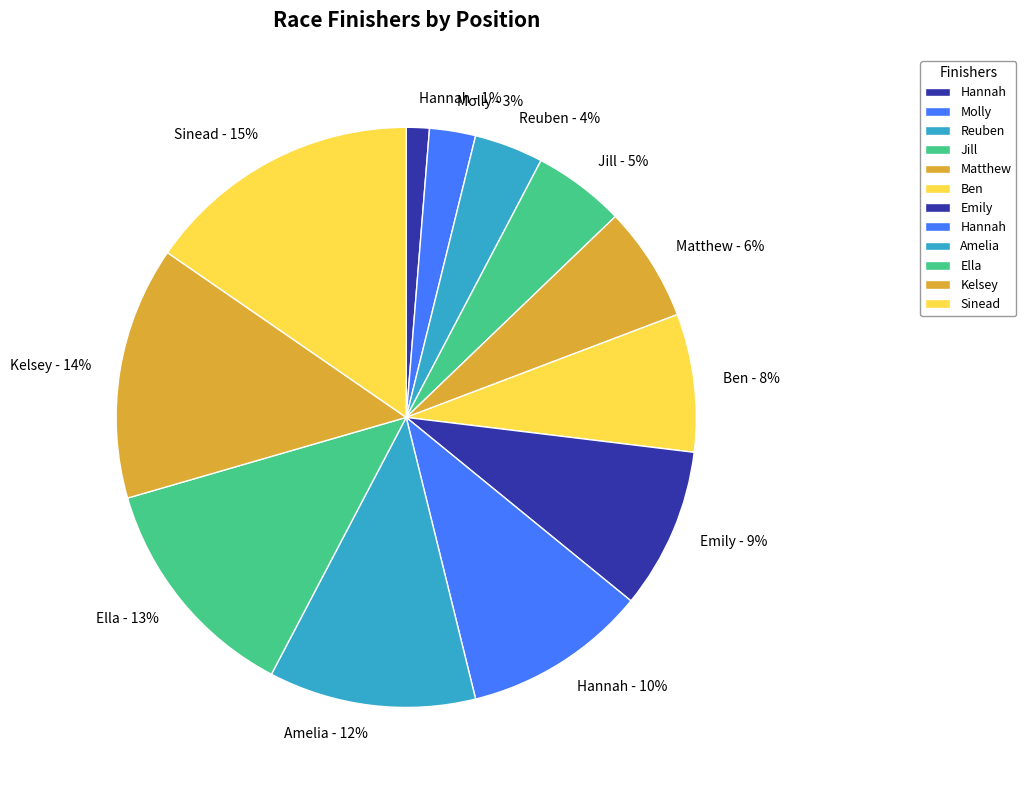

Rank the categories by value from highest to lowest.

Sinead - 15%, Kelsey - 14%, Ella - 13%, Amelia - 12%, Hannah - 10%, Emily - 9%, Ben - 8%, Matthew - 6%, Jill - 5%, Reuben - 4%, Molly - 3%, Hannah - 1%